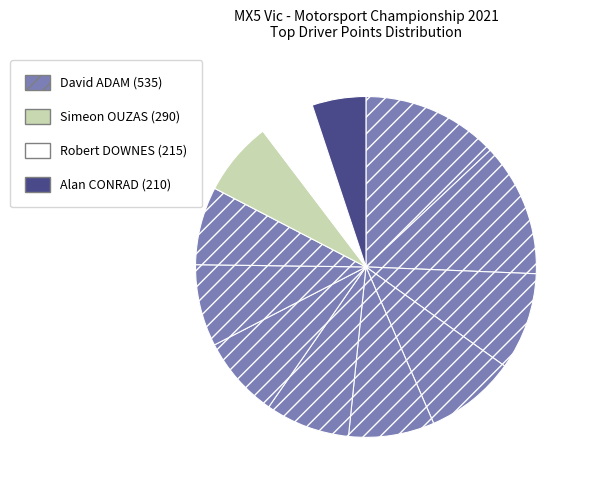

How many slices are in this pie chart?

12